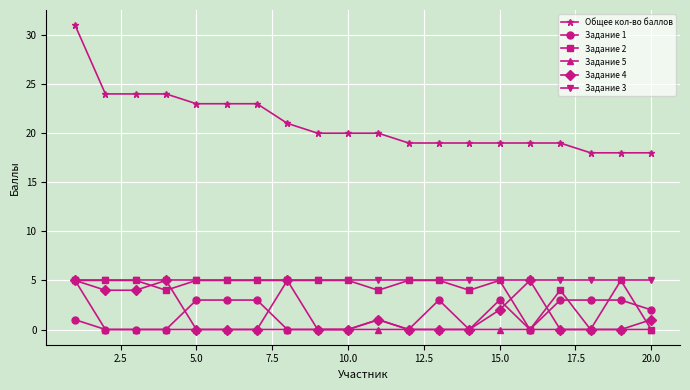

Which series has the largest range (max minus min)?

Общее кол-во баллов